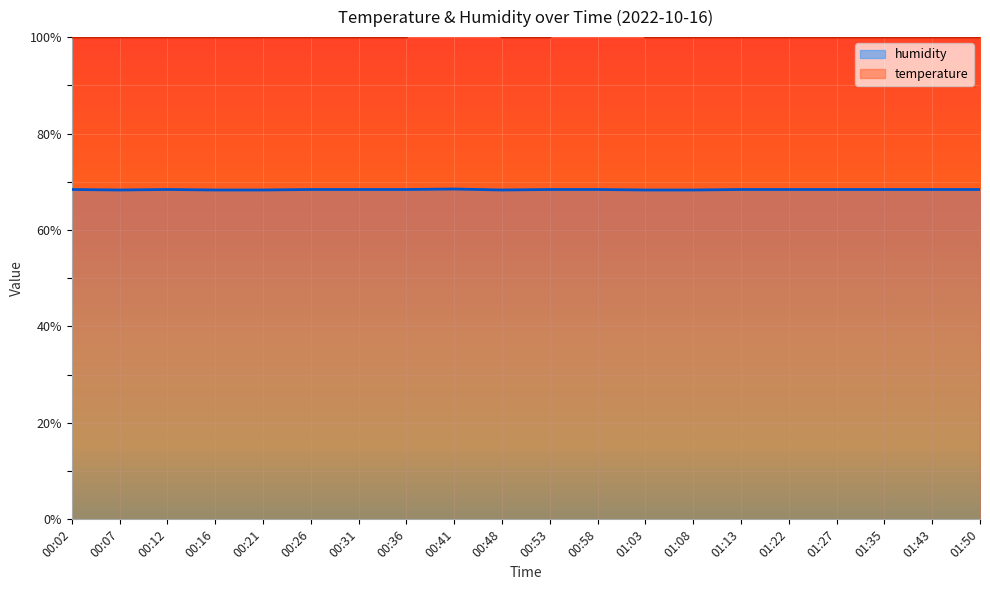

Which category has the lowest value in the humidity series?

00:07